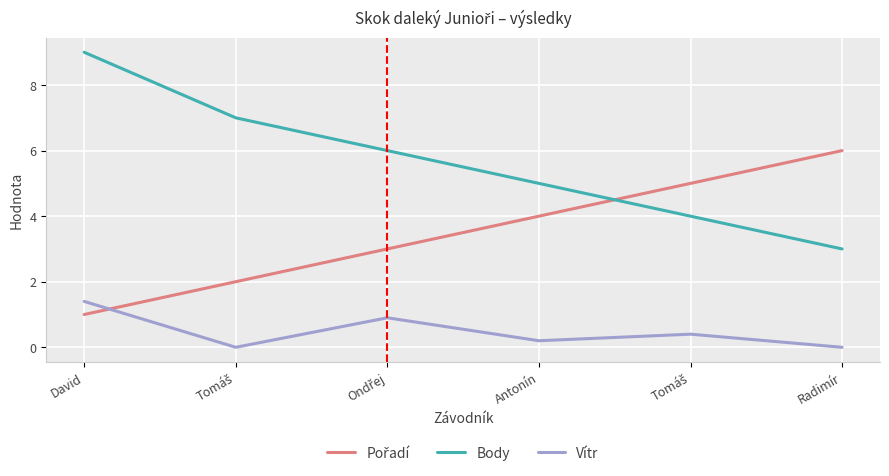

How many lines are shown in the chart?

3